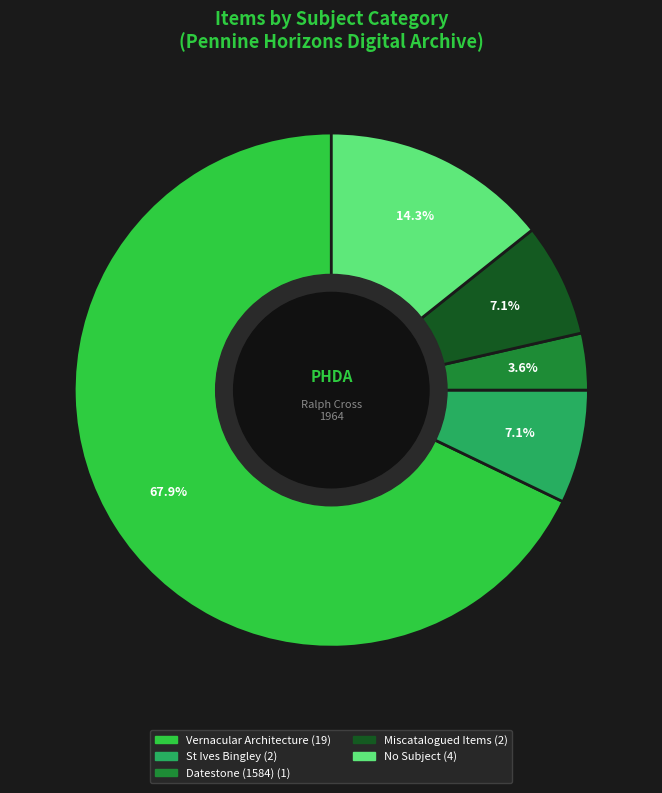

How many slices are in this pie chart?

5